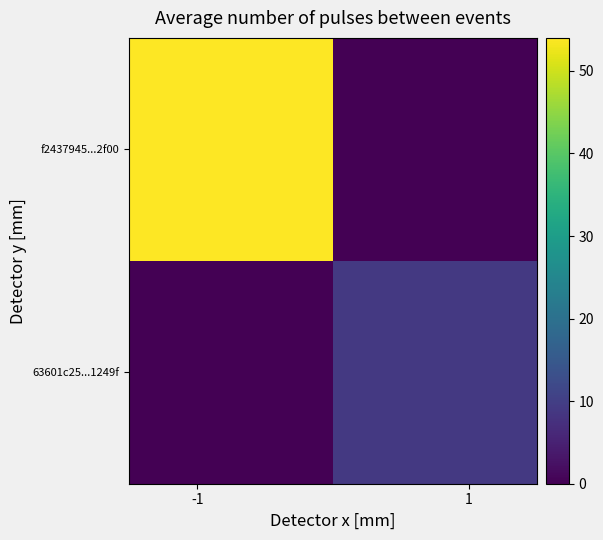

Rank the series by their average value, from highest to lowest.

f2437945...2f00, 63601c25...1249f